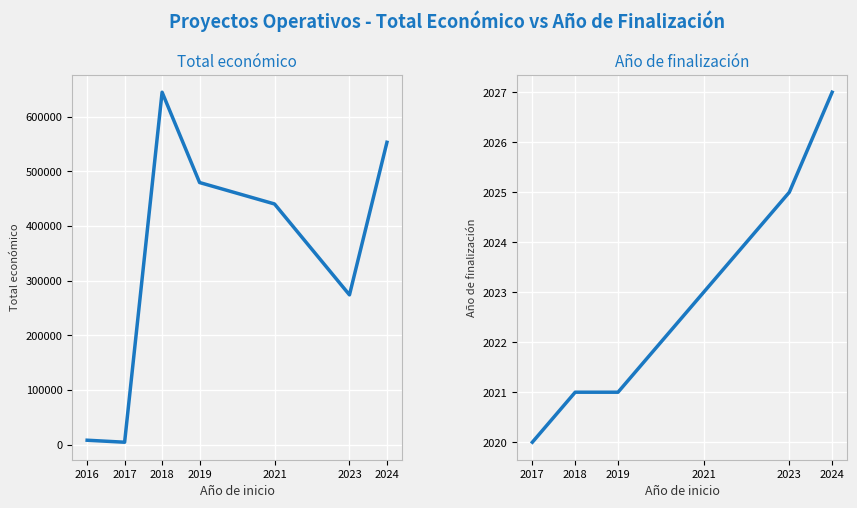

Rank the categories by value from lowest to highest.

2017, 2016, 2023, 2021, 2019, 2024, 2018